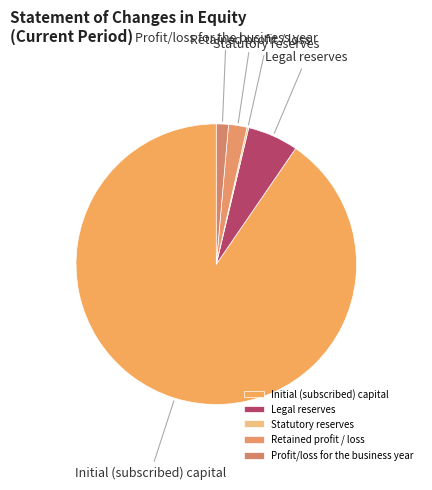

Is there any slice that represents more than half of the pie?

Yes